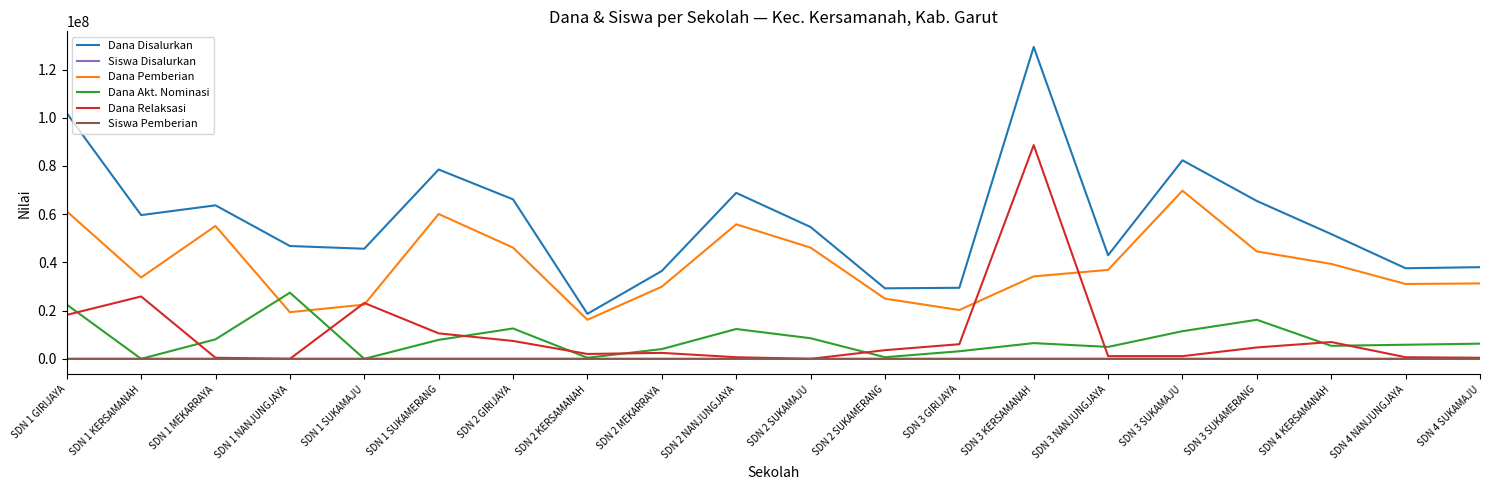

At which category does the chart reach its peak across all series?

SDN 3 KERSAMANAH